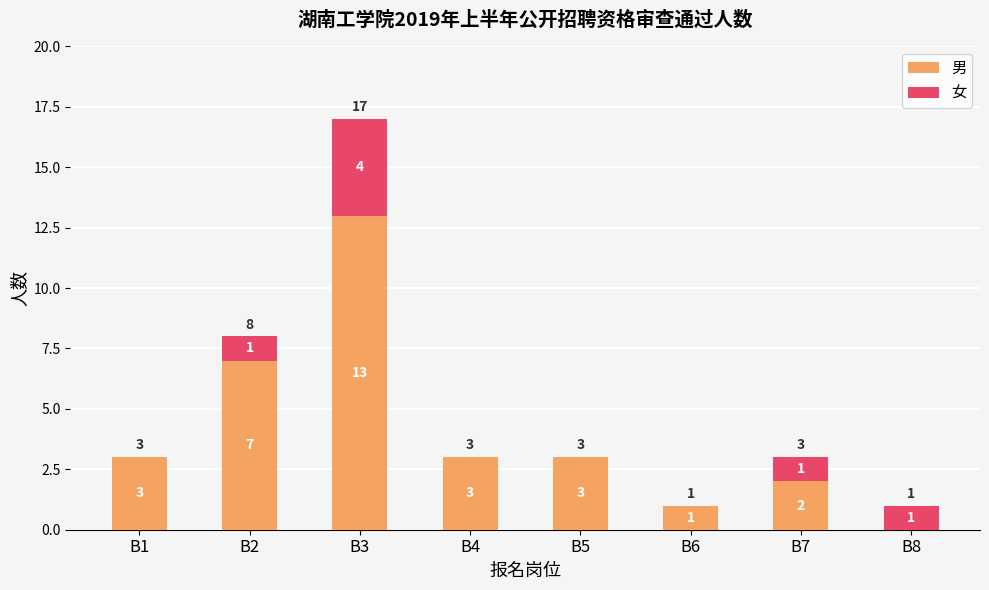

Are the bars grouped side by side (vs. stacked)?

No